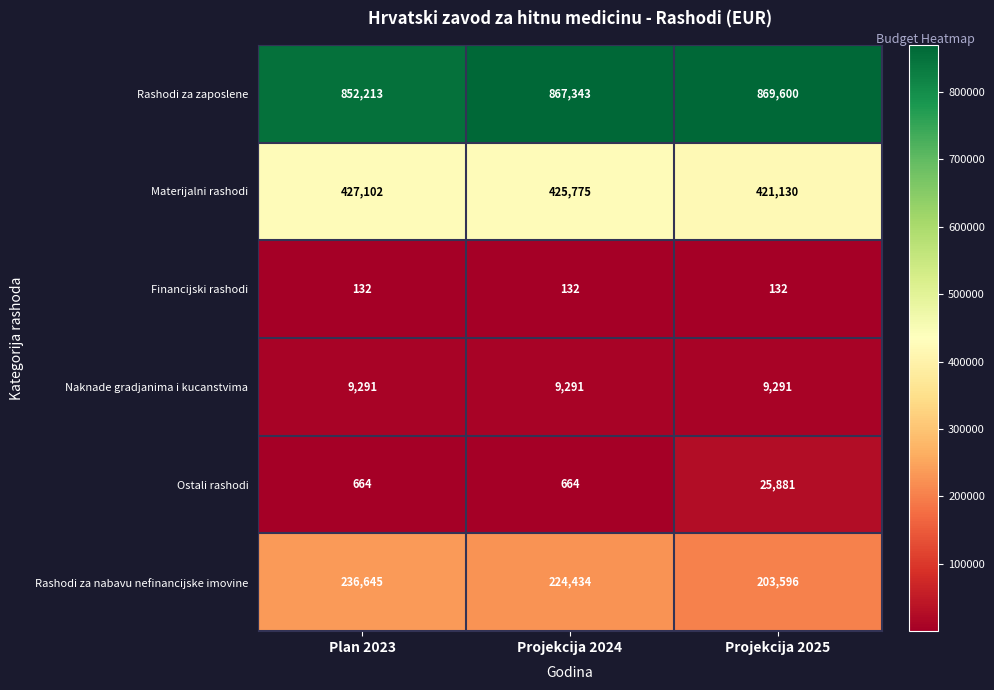

What is the spread (max minus min) of values at Plan 2023?

852081